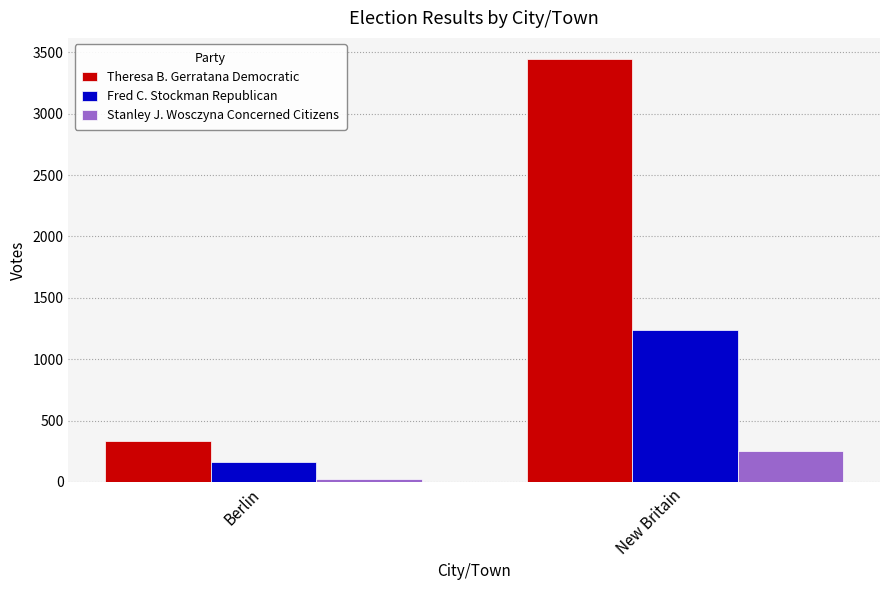

Where is Theresa B. Gerratana Democratic nearest to the value 1889?

Berlin